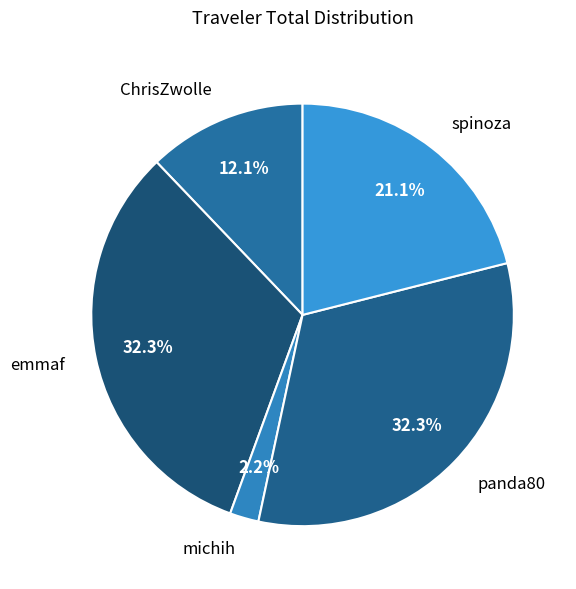

What is the ratio of the value at panda80 to the value at ChrisZwolle?

2.7